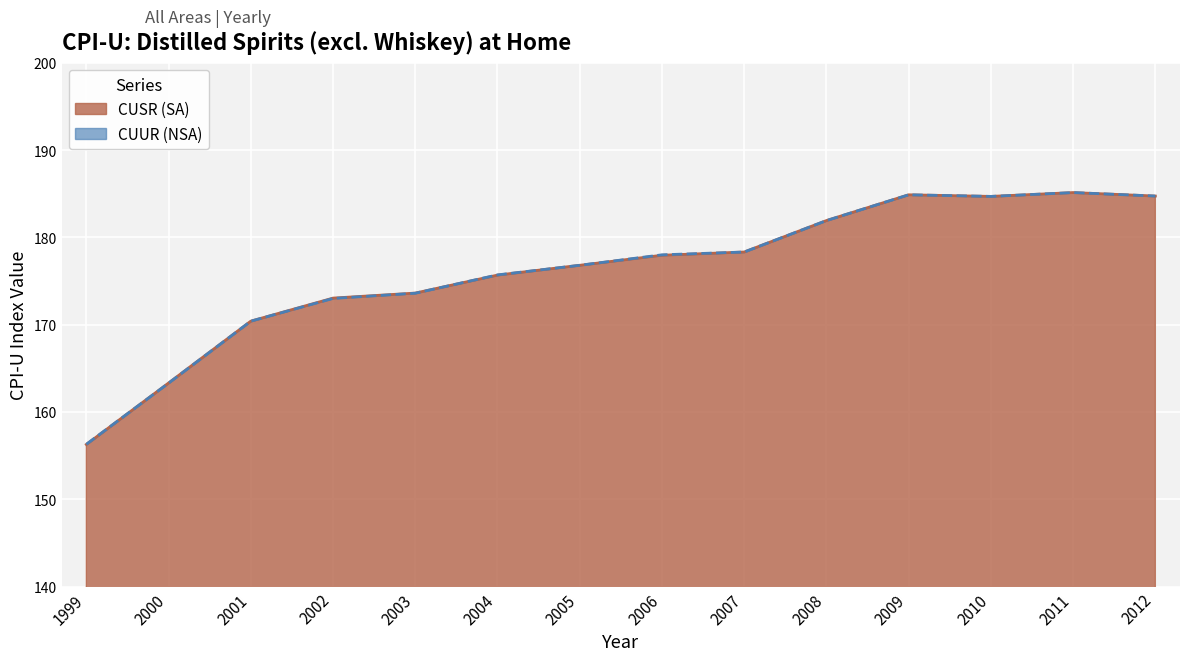

What is the value of the CUUR (NSA) point at the 11th from the left?

184.9